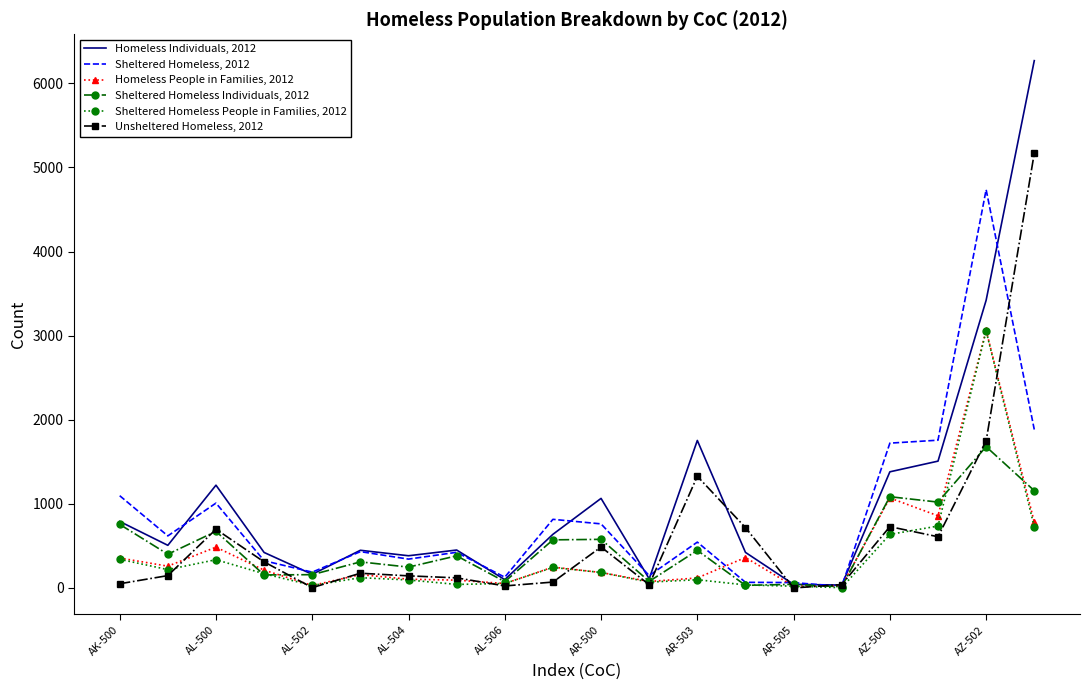

After their last crossing, which series has the higher values: Unsheltered Homeless, 2012 or Homeless People in Families, 2012?

Unsheltered Homeless, 2012